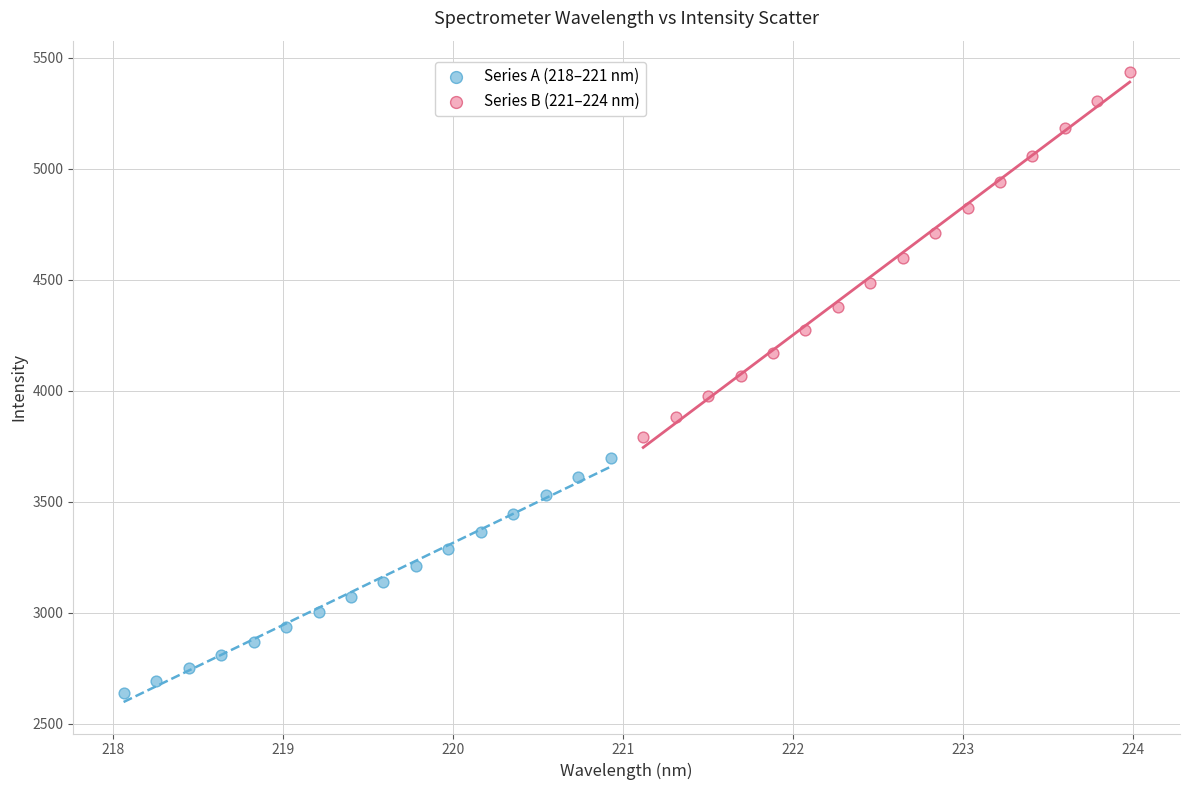

Which series contains the lowest Y value?

Series A (218–221 nm)